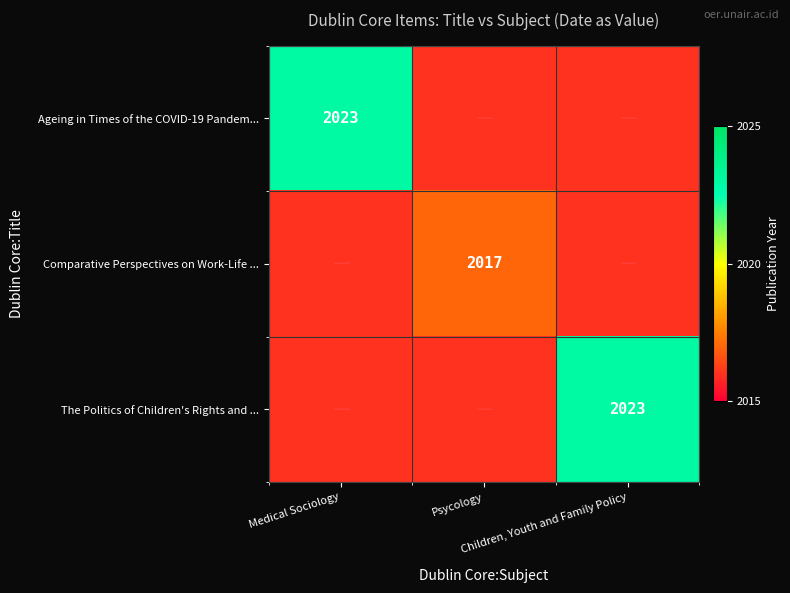

At Children, Youth and Family Policy, list the series in order from smallest to largest.

Ageing in Times of the COVID-19 Pandem..., Comparative Perspectives on Work-Life ..., The Politics of Children's Rights and ...